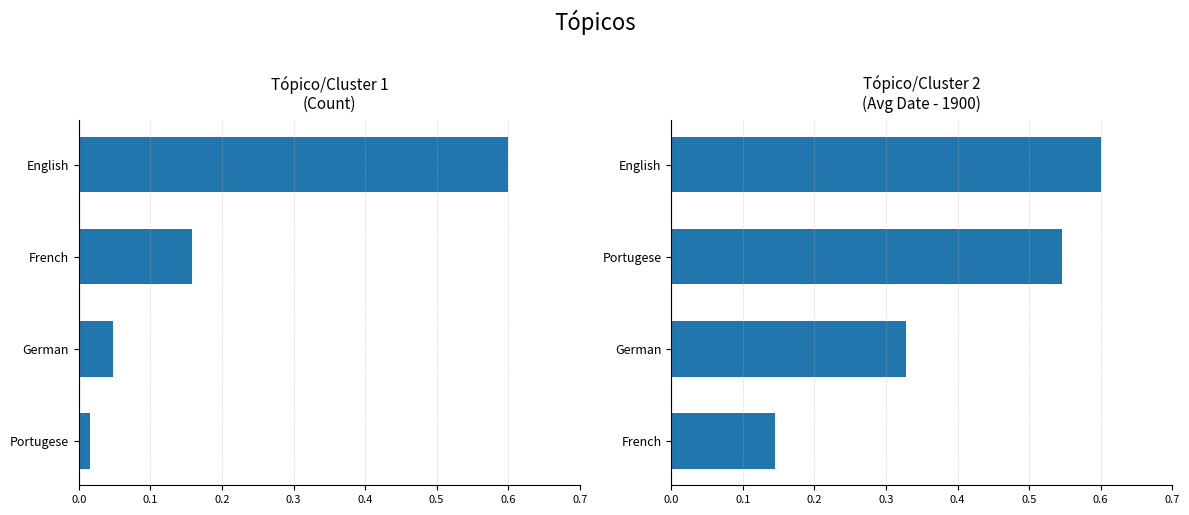

Which series has the largest total across all categories?

Tópico/Cluster 2
(Avg Date - 1900)